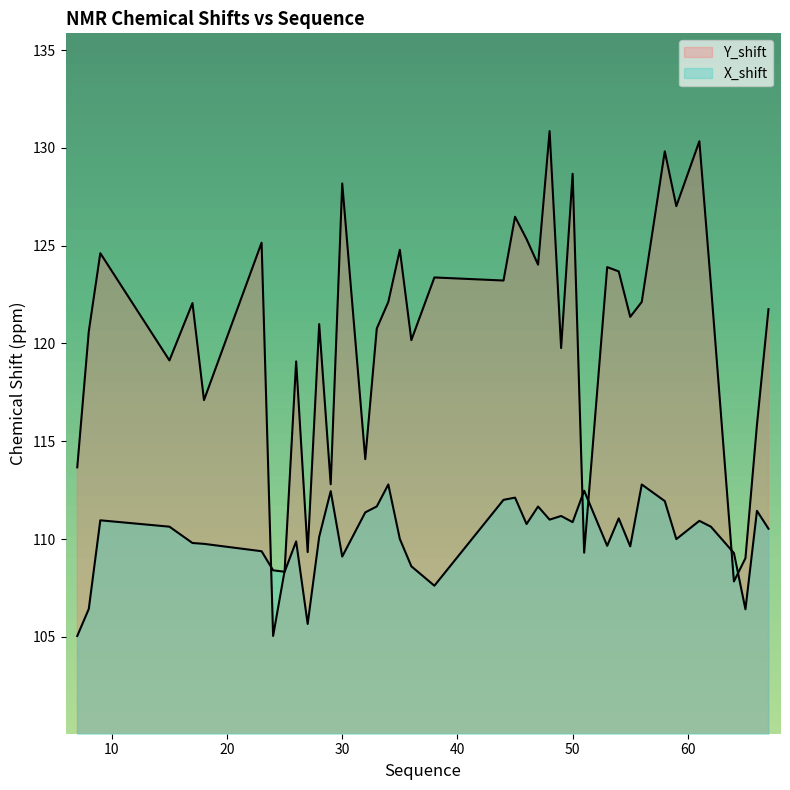

The value of Y_shift at 59 is 210.7. True or false?

False